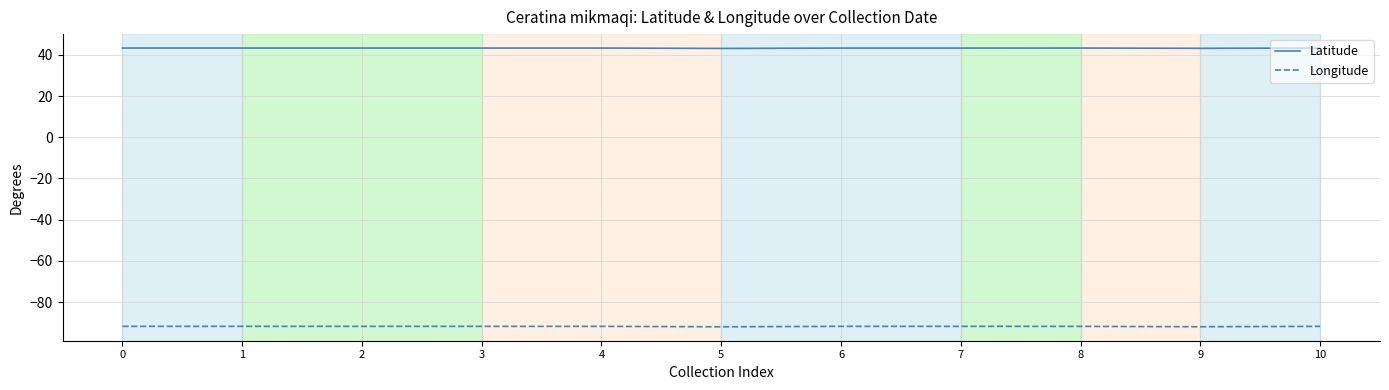

What is the difference between the highest and lowest values at 8?

135.1